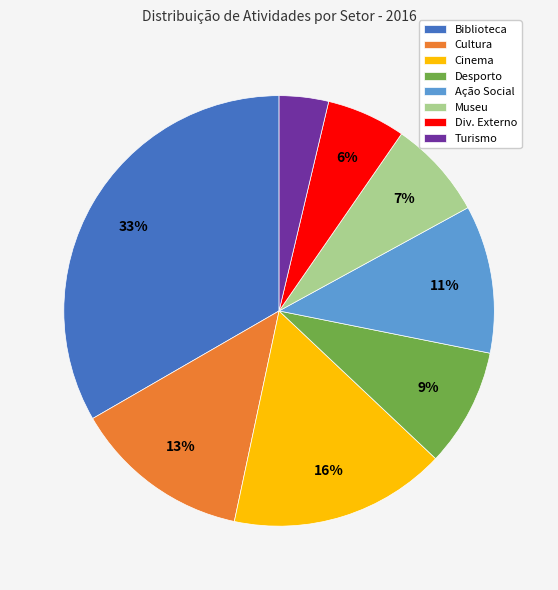

Rank the categories by value from highest to lowest.

Biblioteca, Cinema, Cultura, Ação Social, Desporto, Museu, Div. Externo, Turismo